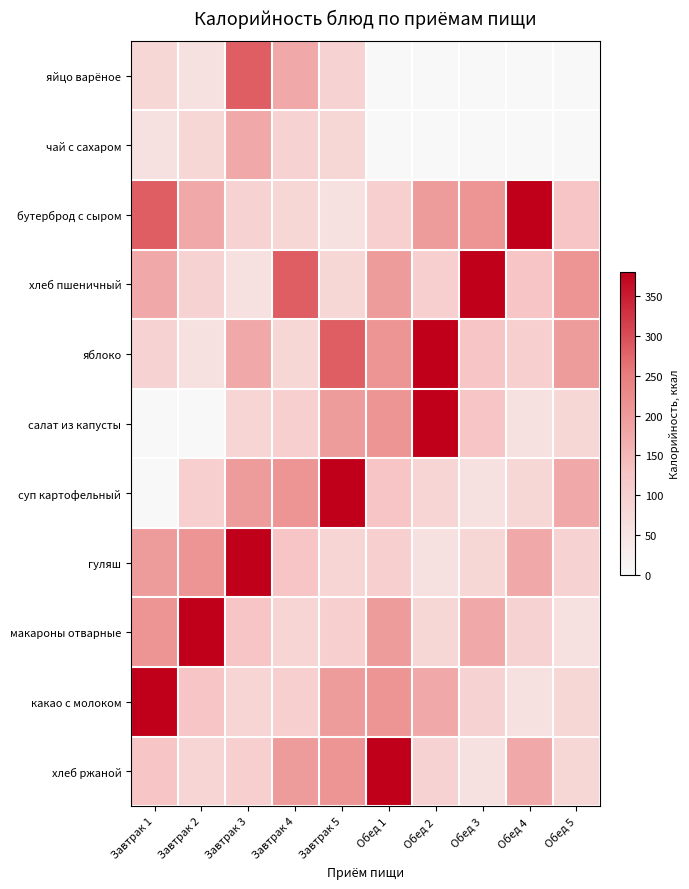

Which category has the lowest value across all series?

Обед 1